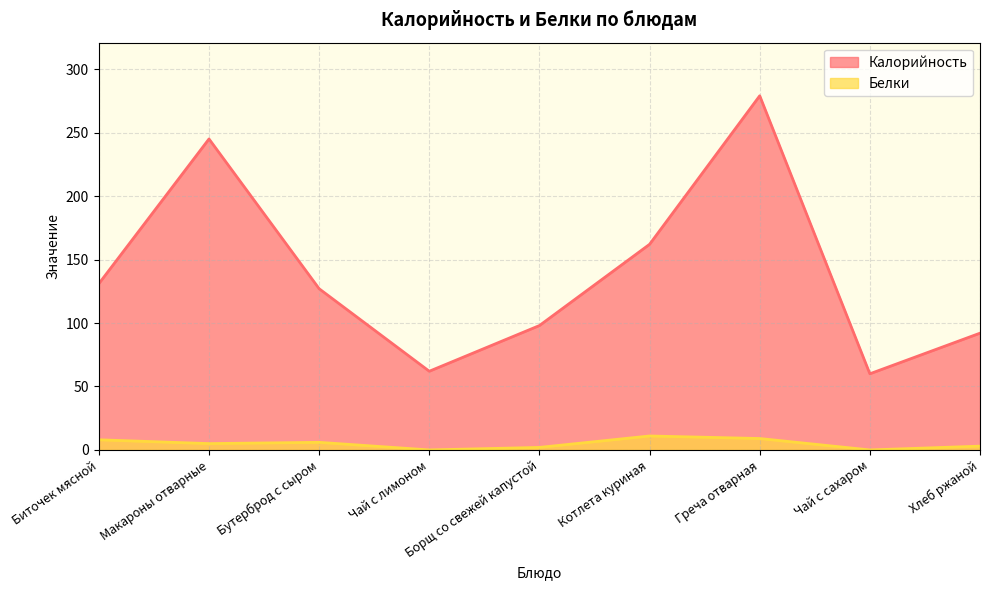

What are all the series names shown in the legend?

Калорийность, Белки